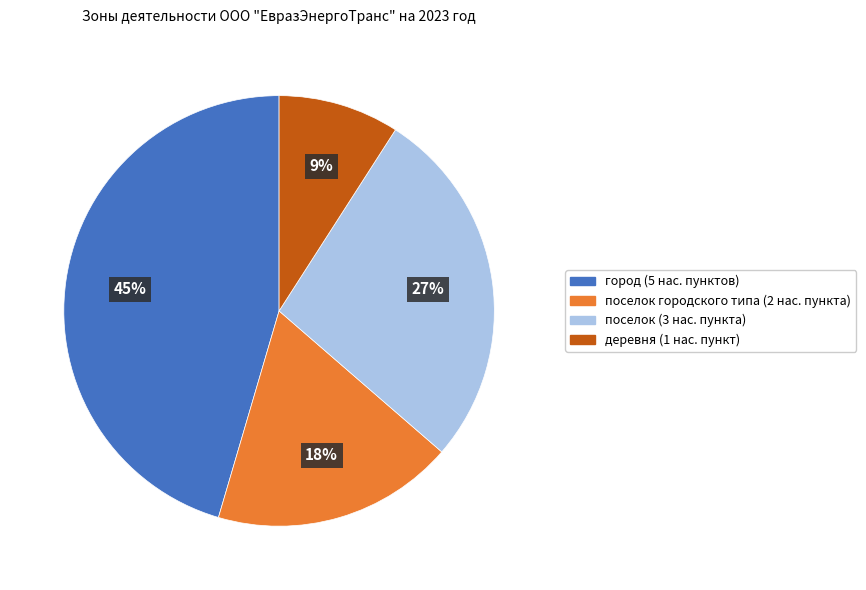

Does any single category account for the majority?

No